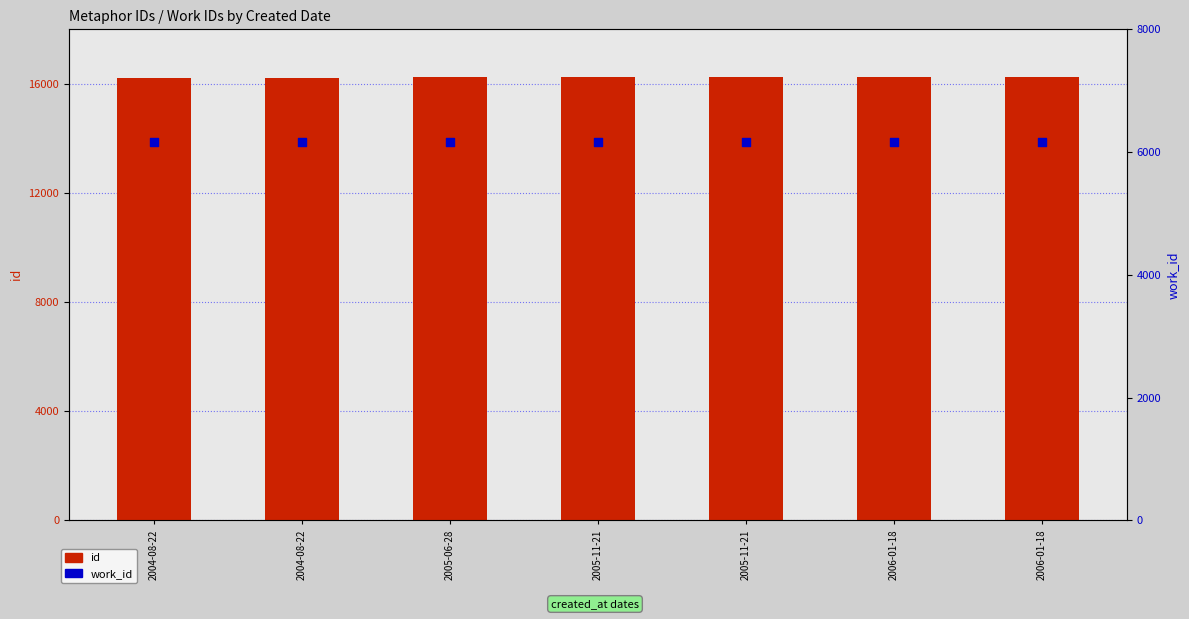

What is the total value across all series at 2006-01-18?

22406